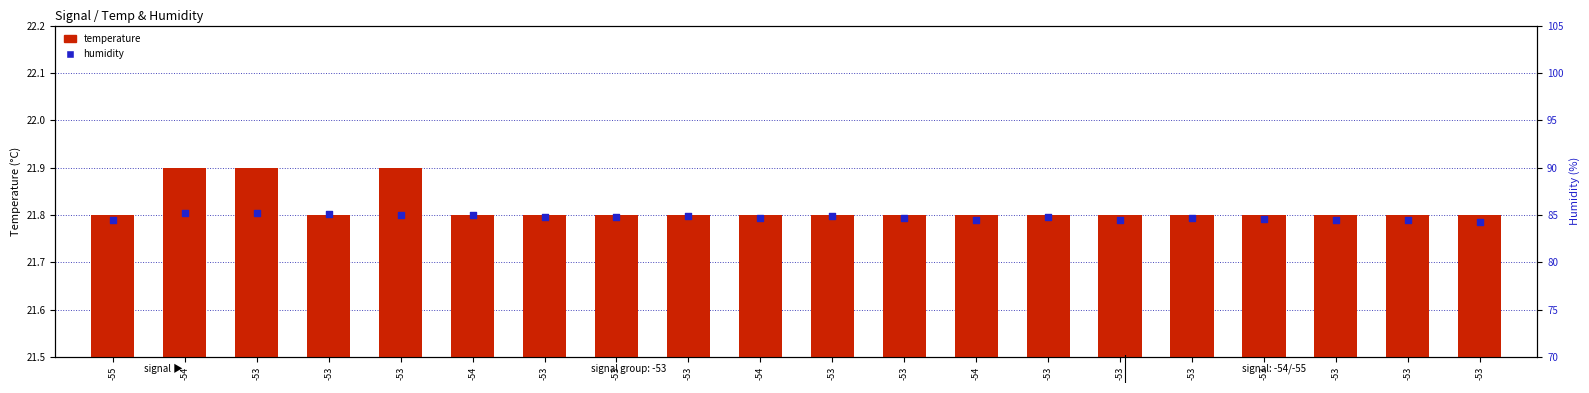

Is the value of humidity at -53 greater than the value of temperature at -53?

Yes